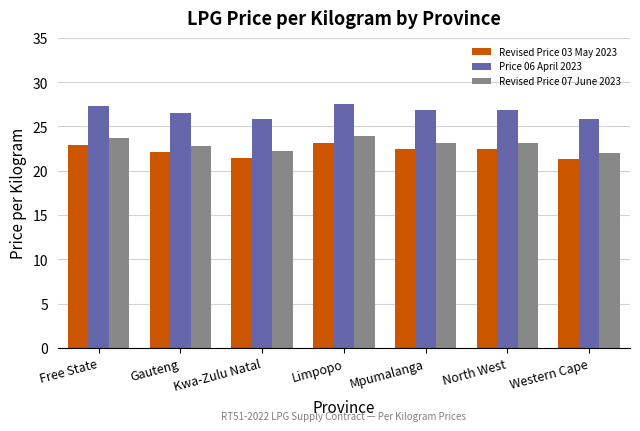

Is the value of Revised Price 07 June 2023 at Gauteng greater than the value of Revised Price 03 May 2023 at Gauteng?

Yes